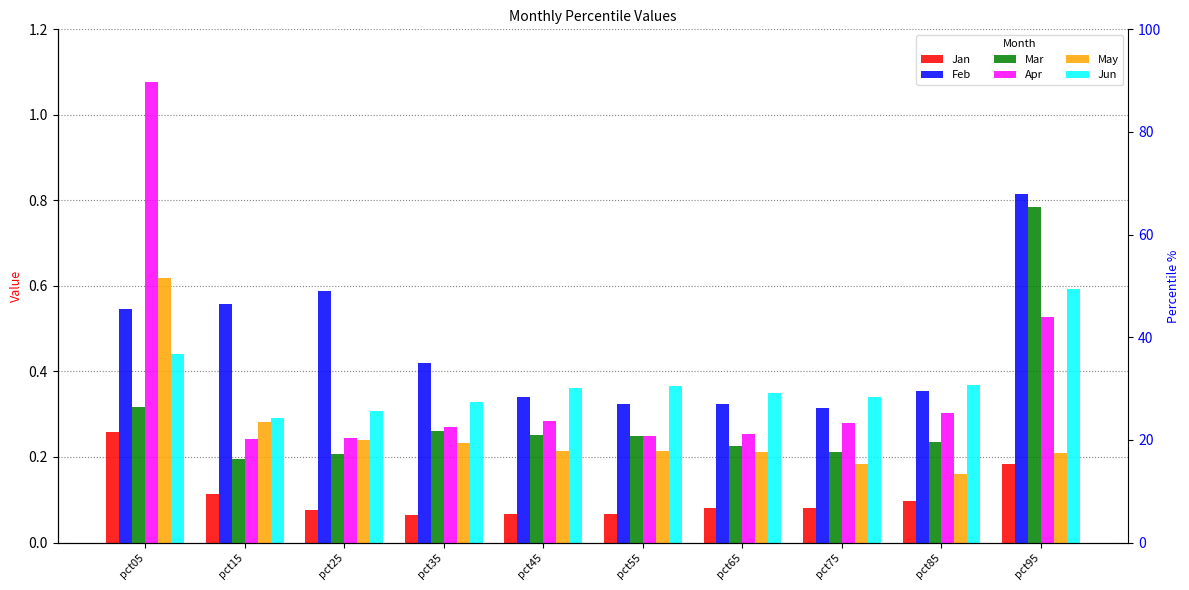

Count the number of categories in the chart.

10